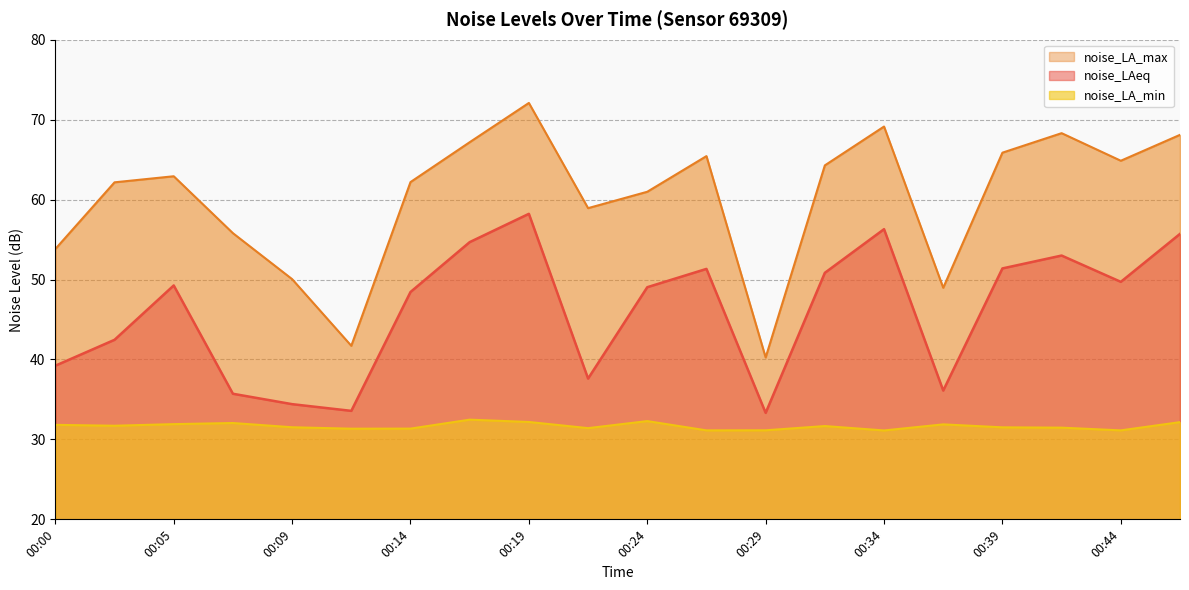

Which series has the largest total across all categories?

noise_LA_max